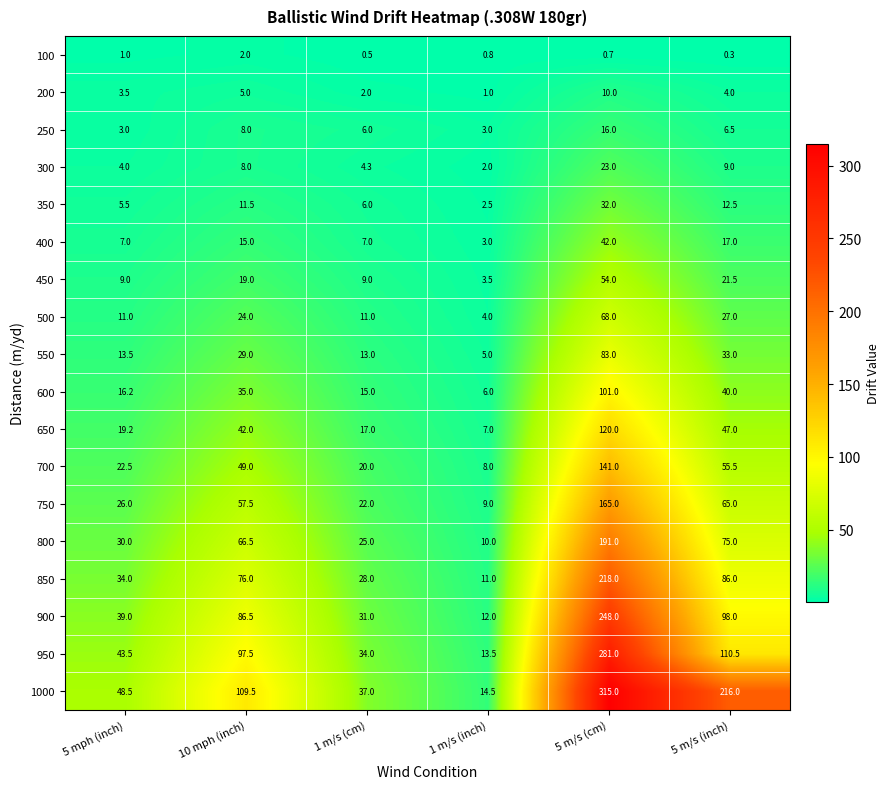

Between 10 mph (inch) and 5 m/s (cm), which series saw the biggest shift?

1000